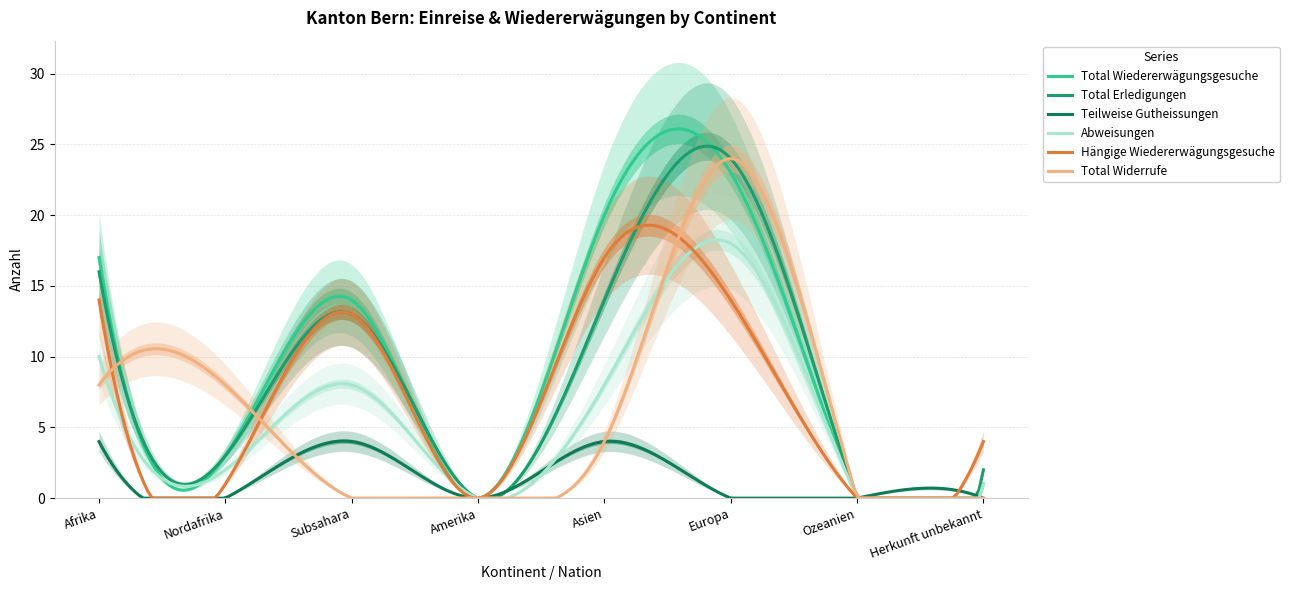

The value of Hängige Wiedererwägungsgesuche at Amerika is 0. True or false?

True